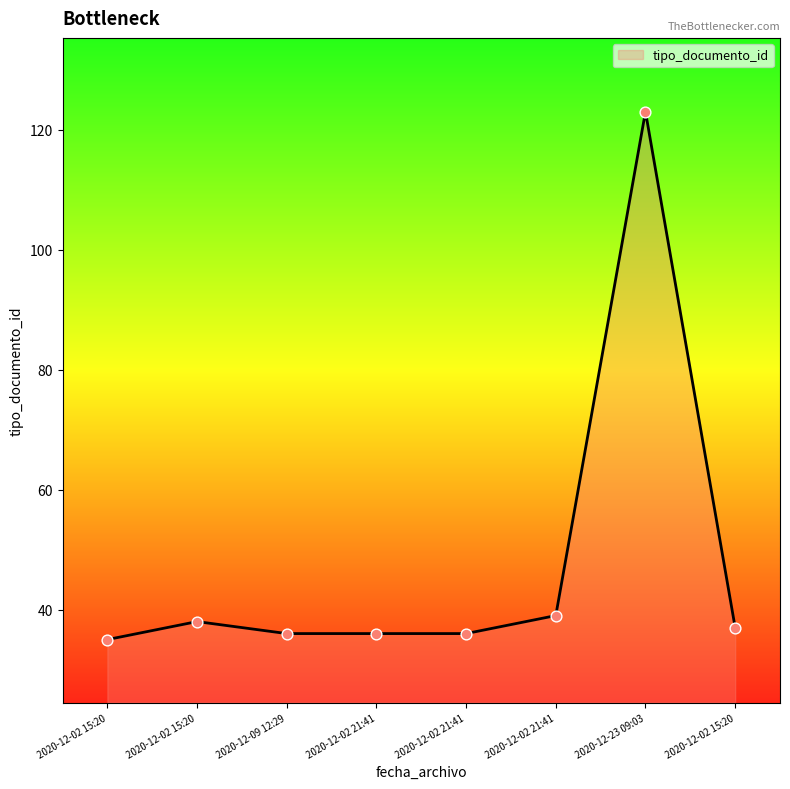

What is the ratio of the value at 2020-12-02 21:41 to the value at 2020-12-23 09:03?

0.3